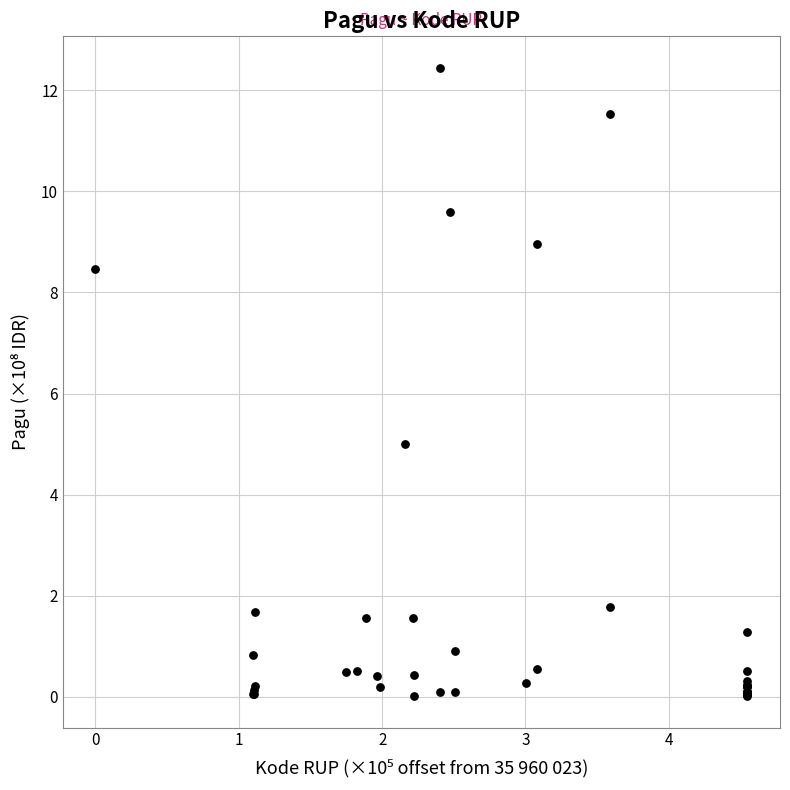

What Y value in the scatter plot is closest to 6?

5.0